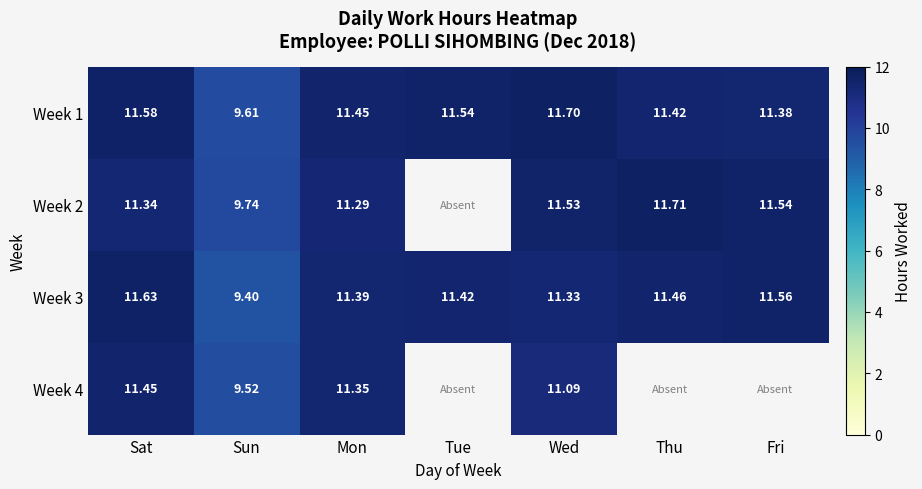

At how many categories does at least one series exceed 10?

6